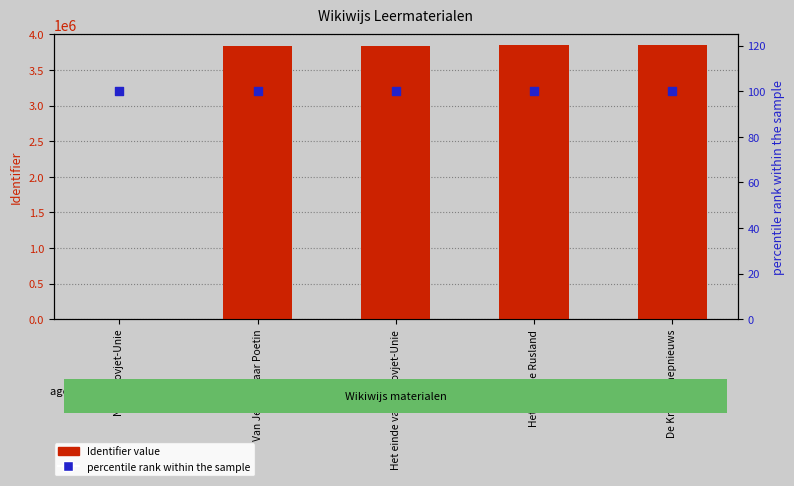

What are all the series names shown in the legend?

Identifier value, percentile rank within the sample